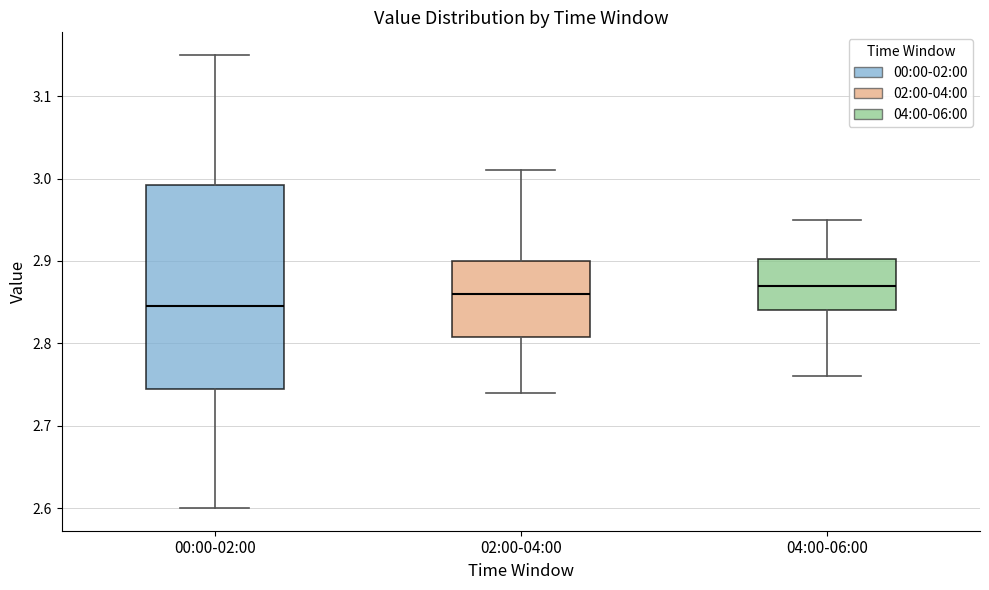

Reading left to right, transcribe this box plot: for each box, give where its median line is, the range the box spans, and where its two whiskers end, as read against the y-axis. The values are not printed on the chart, so give them approximately, as read against the axis.

00:00-02:00: median 2.85, box 2.75 to 2.99, whiskers 2.60 to 3.15
02:00-04:00: median 2.86, box 2.81 to 2.90, whiskers 2.74 to 3.01
04:00-06:00: median 2.87, box 2.84 to 2.90, whiskers 2.76 to 2.95